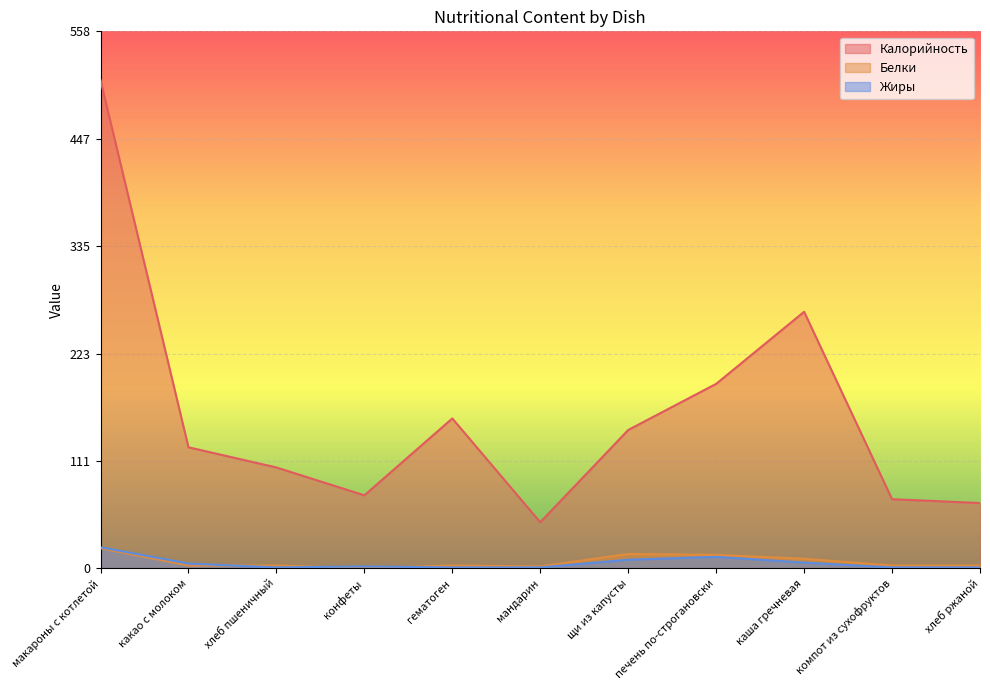

How many values in the Калорийность series are below 126?

5